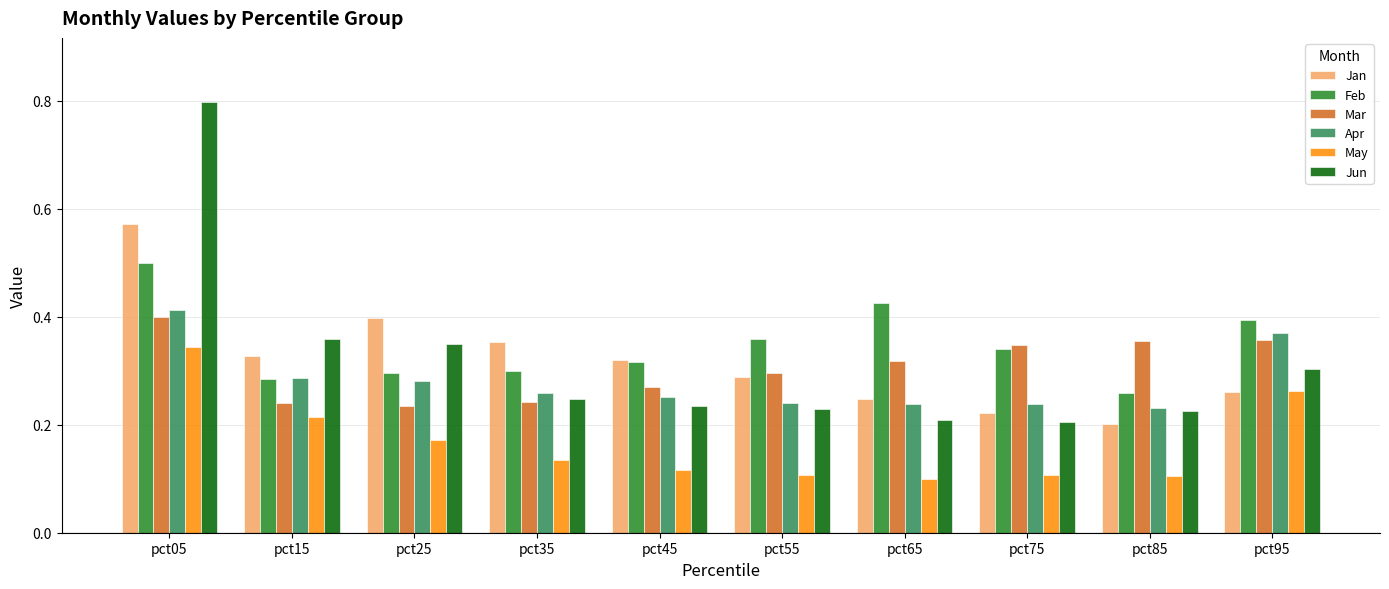

How many Jun values are between 0 and 1?

10